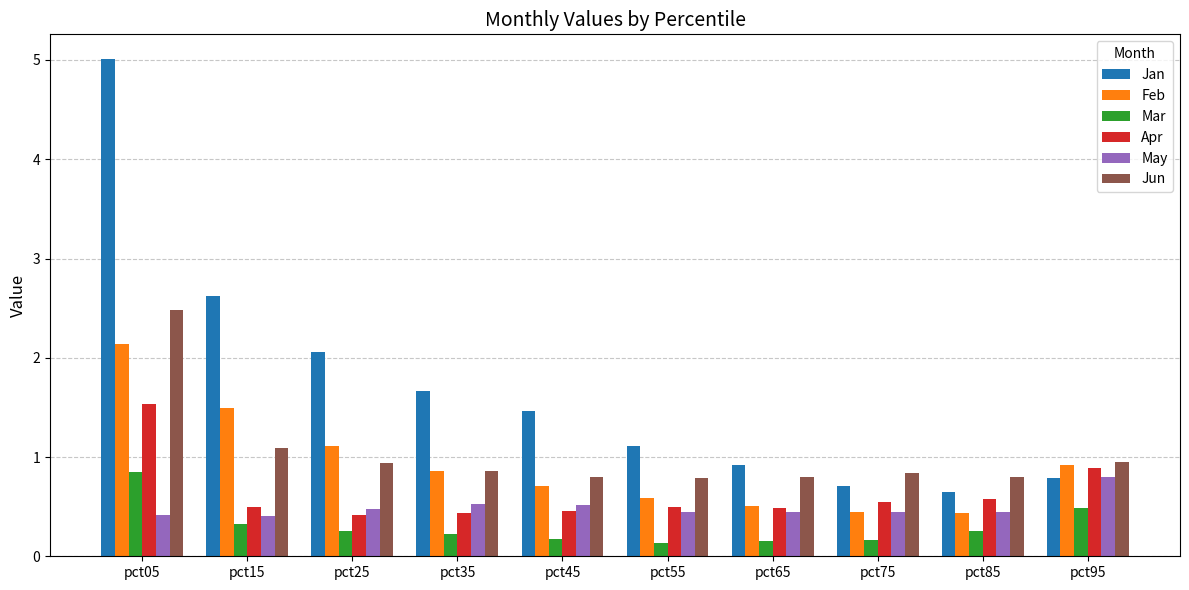

What is the total value across all series at pct05?

12.4